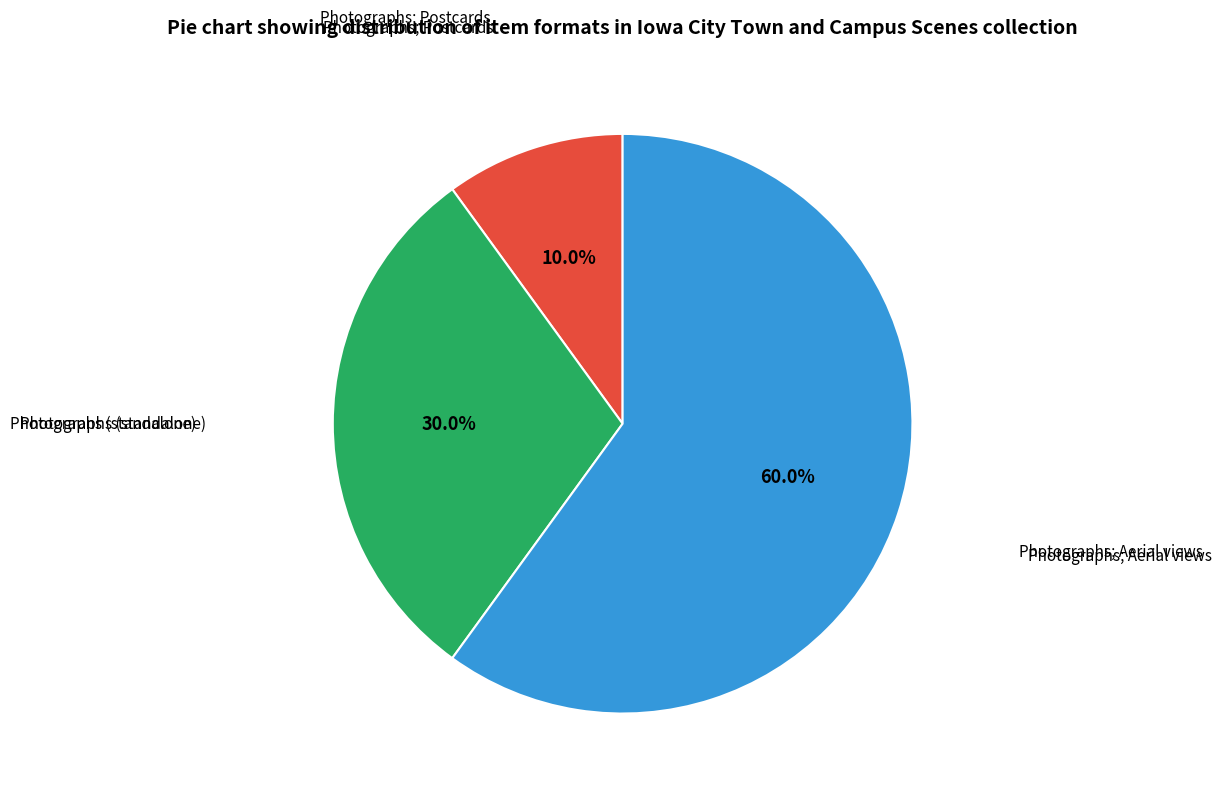

Is there a majority slice in this chart?

Yes